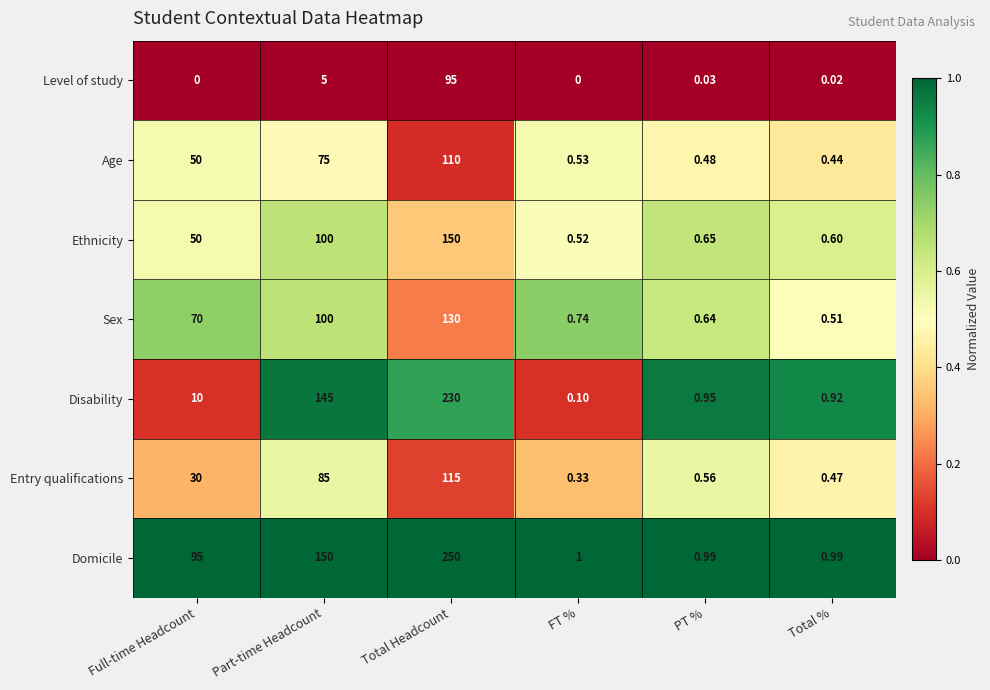

What is the maximum value shown in the chart?

250.0